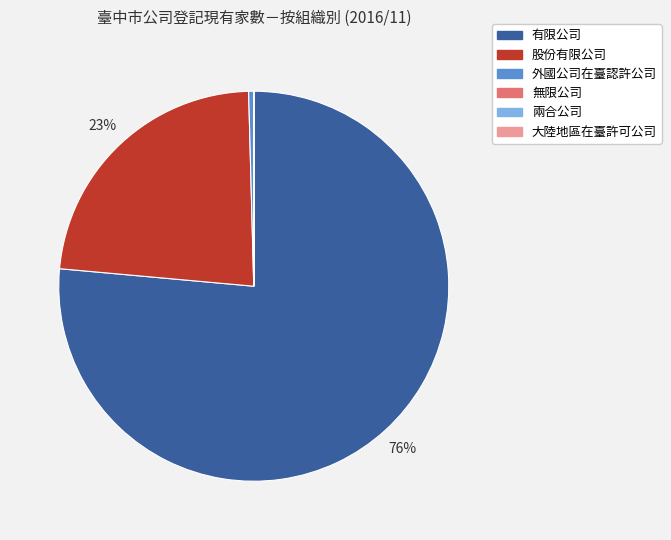

To the nearest percent, what is the average slice percentage?

17%